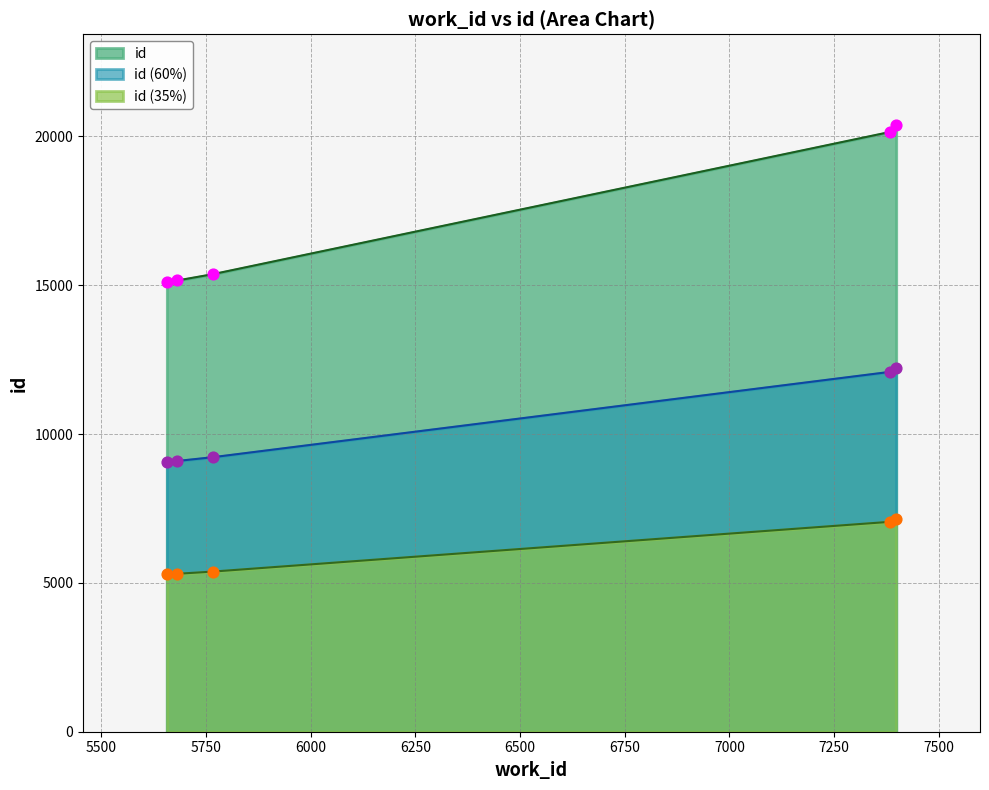

Approximately how many times larger is the value at 5767 compared to 7382?

0.8